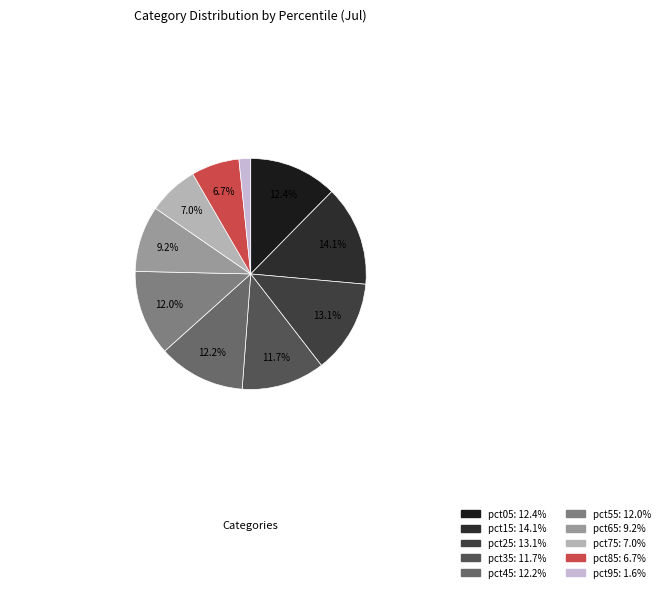

What is the smallest slice in the pie chart?

pct95